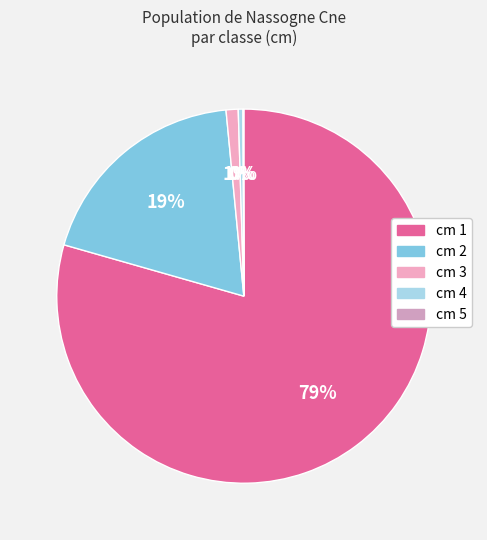

To the nearest percent, what is the difference between the largest and smallest slice percentages?

79%